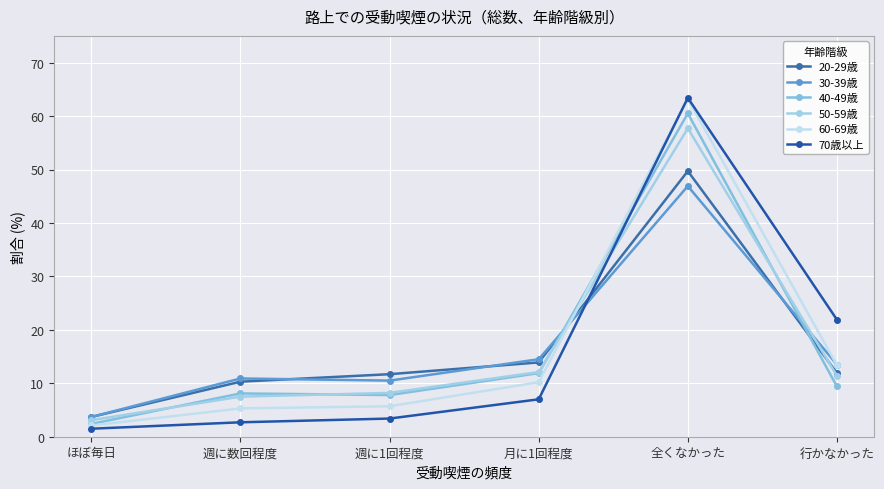

What position from the left is 週に数回程度?

2